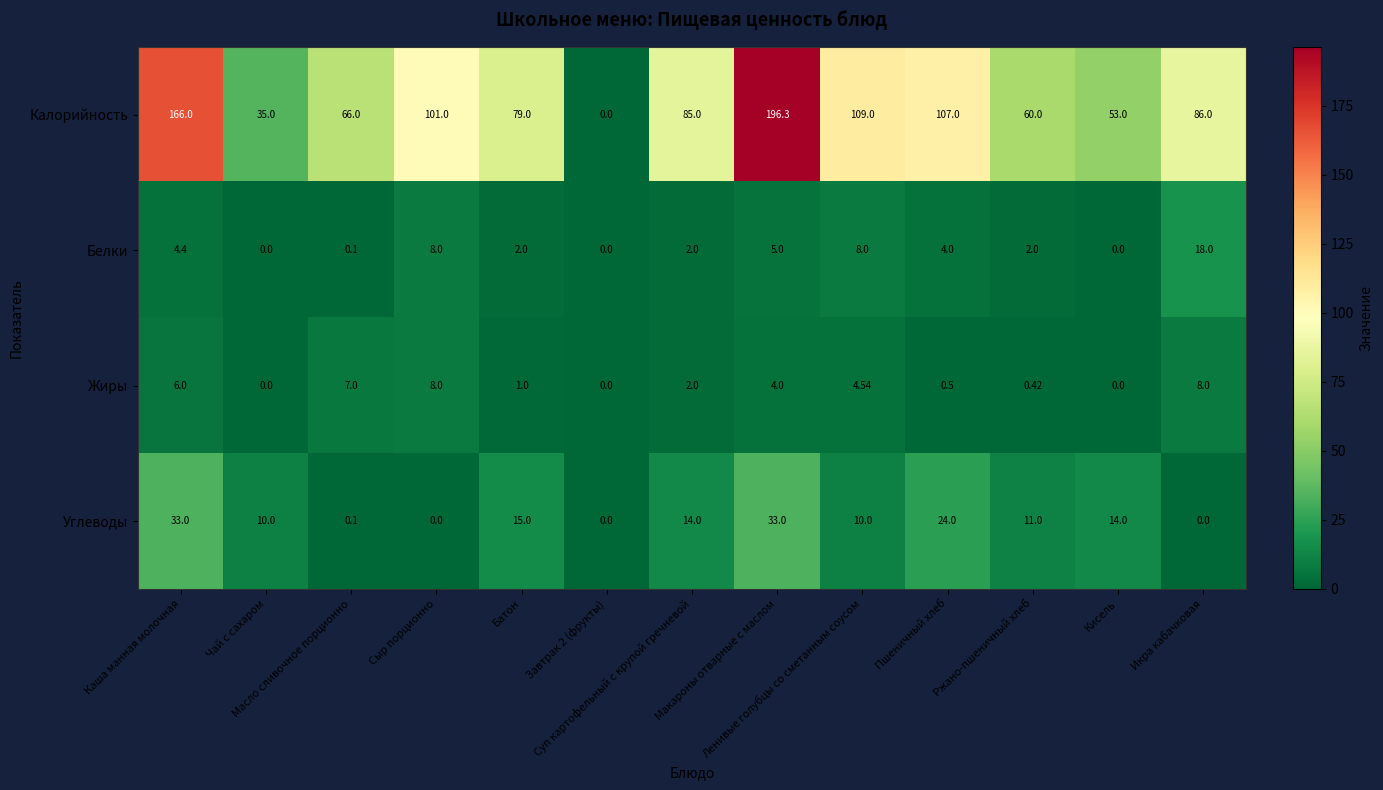

Which series has the largest total across all categories?

Калорийность